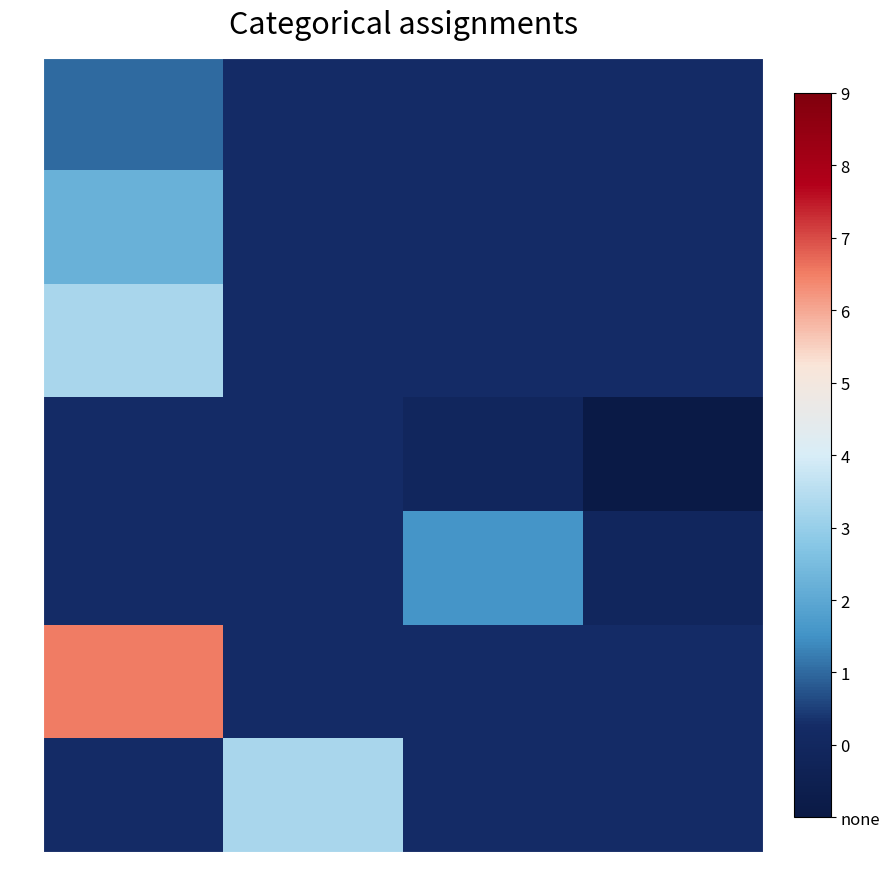

What is the minimum value for 0.1?

0.2